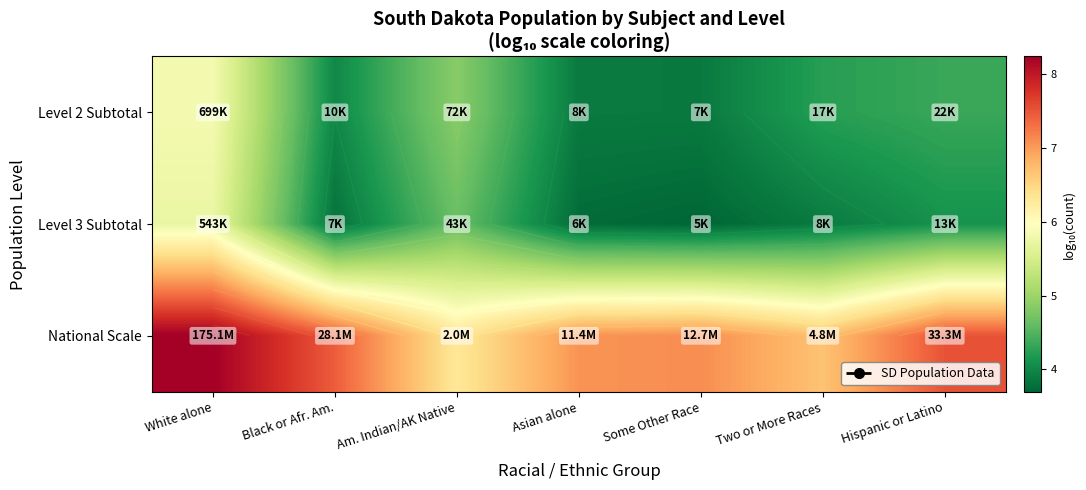

At which label does Level 2 Subtotal reach its minimum?

Some Other Race